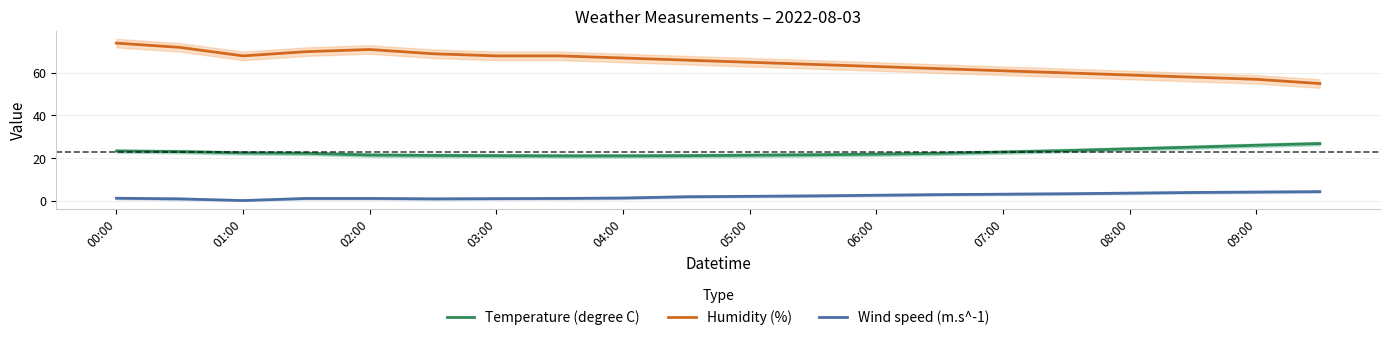

What is the difference between the Temperature (degree C) values at 05:00 and 06:00?

0.5